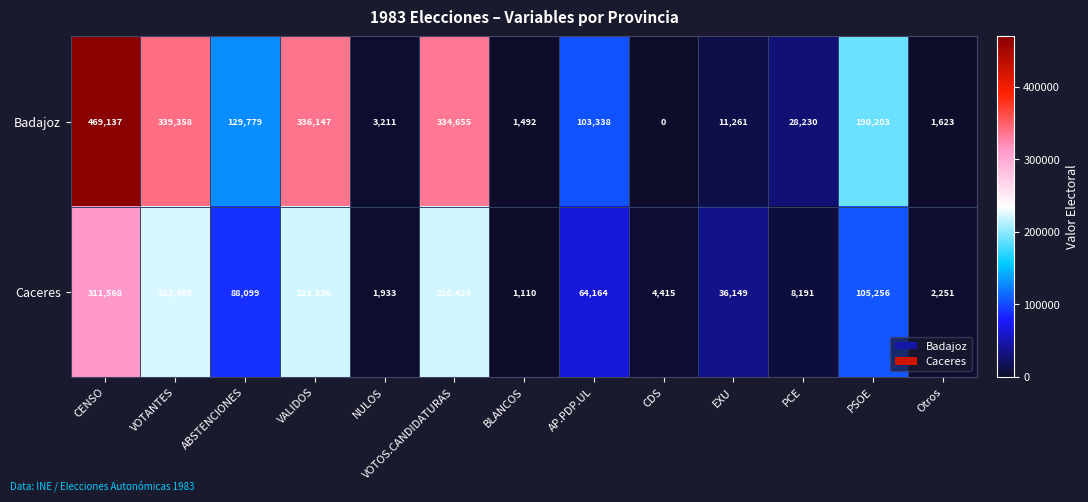

True or false: Caceres has a value of 64164 at AP.PDP.UL.

True